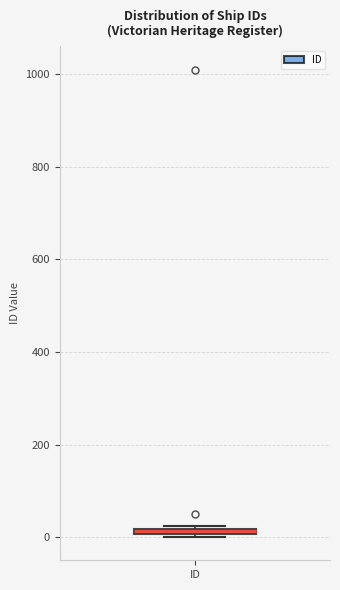

Where is the upper edge of the box for ID on the y-axis? The values are not printed on the chart, so give them approximately, as read against the axis.

20